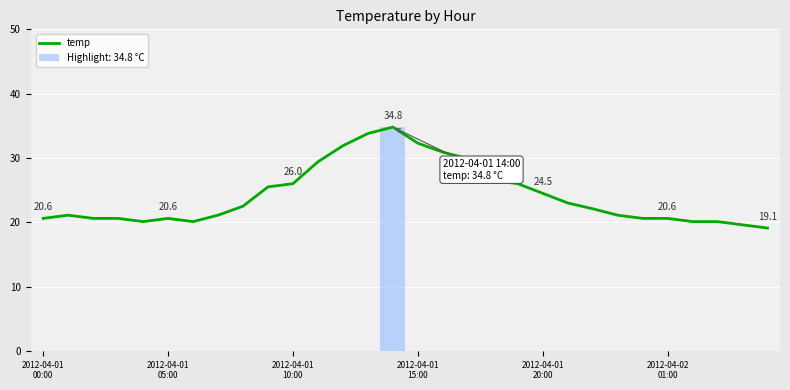

What is the maximum value for temp?

34.8